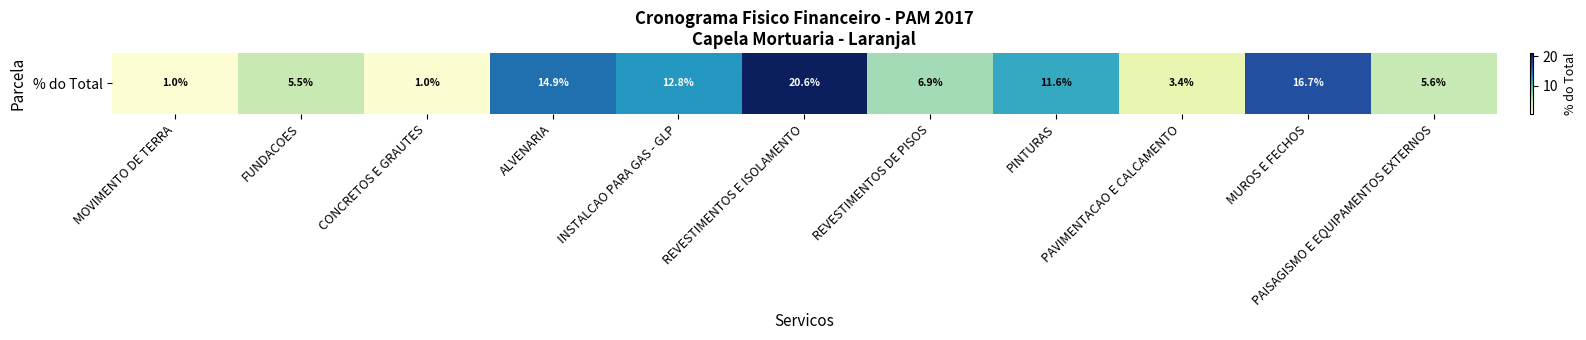

Approximately how many times larger is the value at REVESTIMENTOS DE PISOS compared to PAISAGISMO E EQUIPAMENTOS EXTERNOS?

1.2